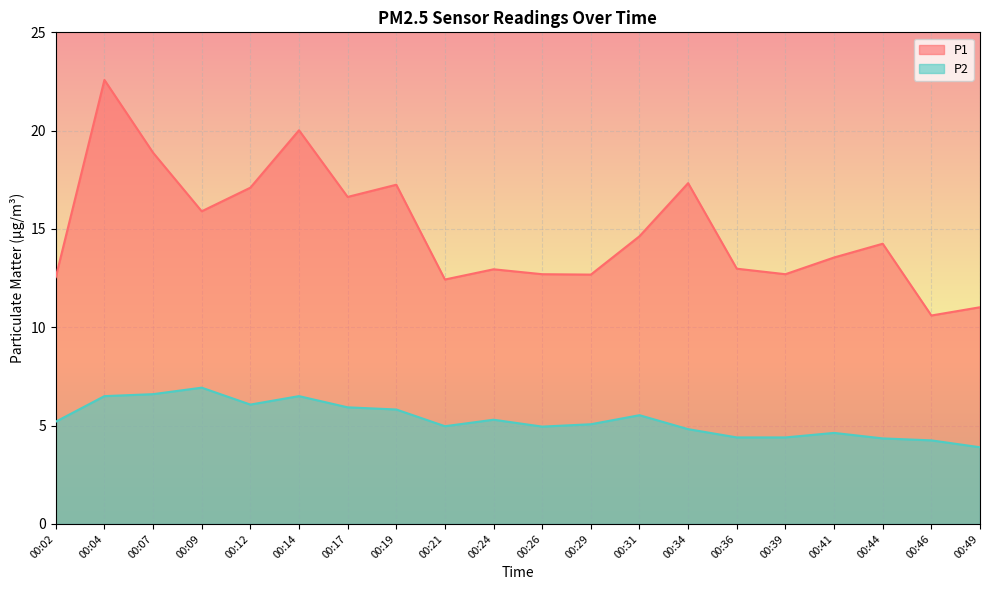

True or false: P2 and P1 intersect in this chart.

False